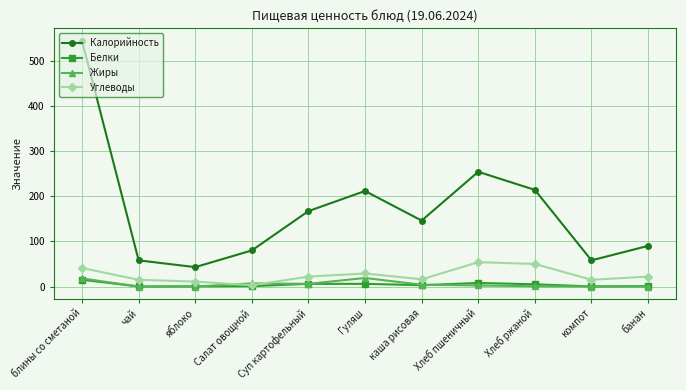

How many interior local valleys does the Калорийность series have?

3